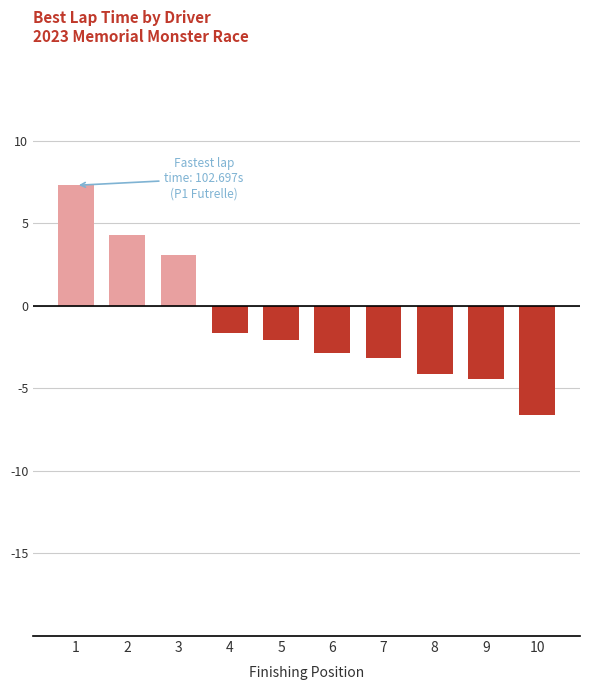

What is the value of the 3rd bar from the left?

3.1